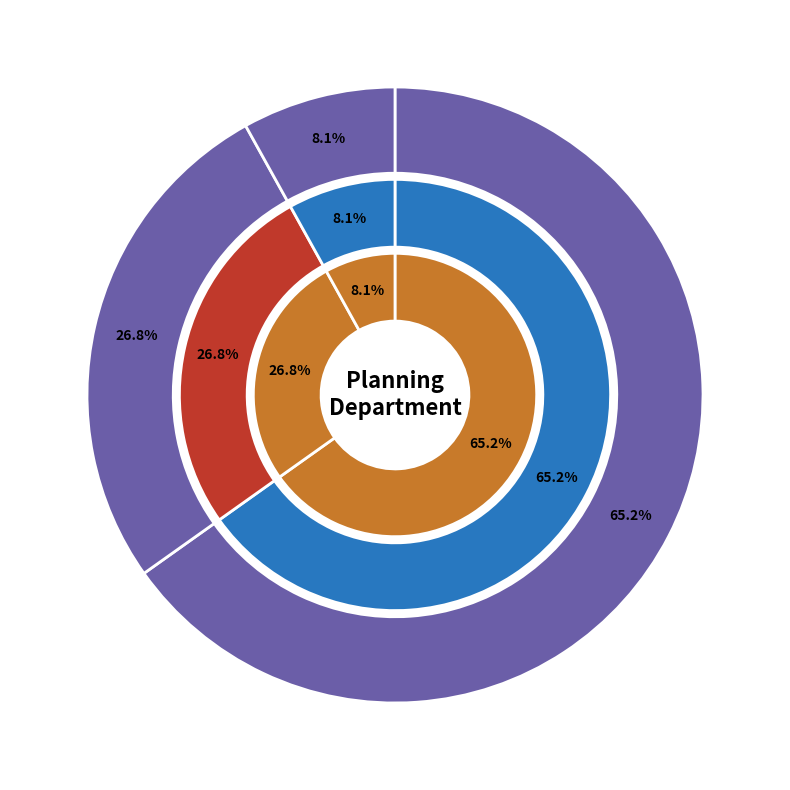

What is the ratio of the value at Assistant Planner to the value at Administrative Assistant?

0.3